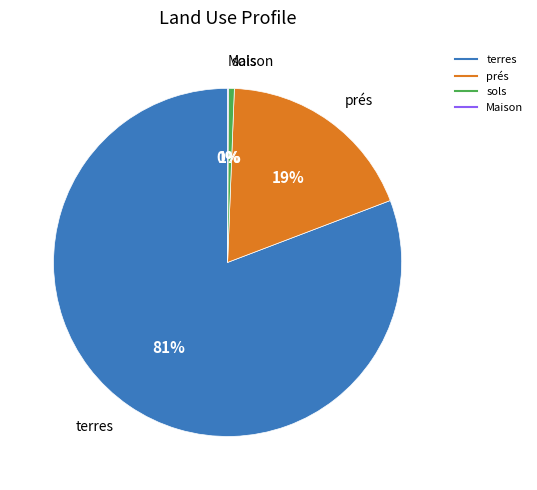

To the nearest percent, what is the average slice percentage?

25%